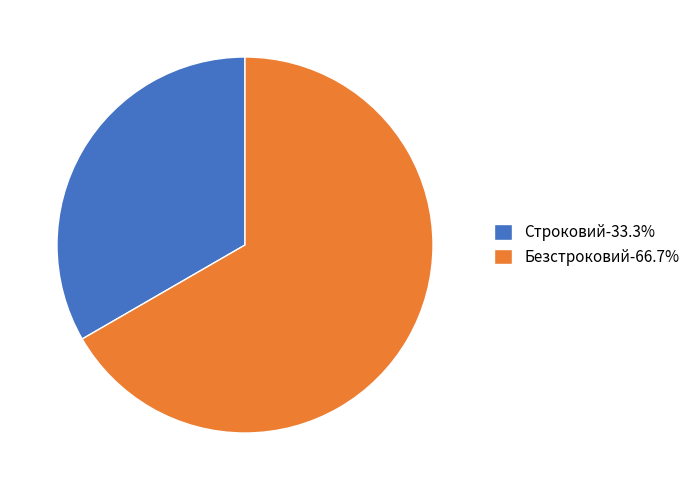

Combined, do Строковий-33.3% and Безстроковий-66.7% account for over 50%?

Yes